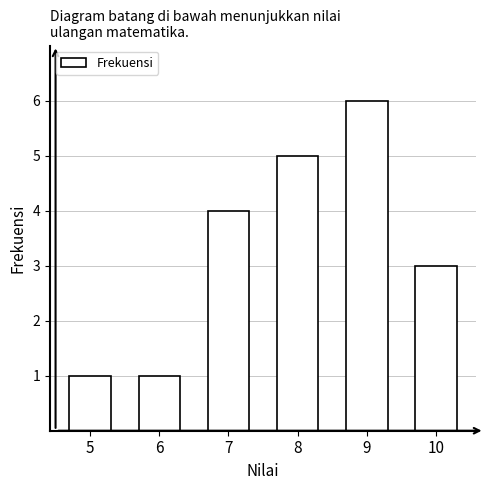

Reading right to left, transcribe all the data shown in this chart.

10=3	9=6	8=5	7=4	6=1	5=1